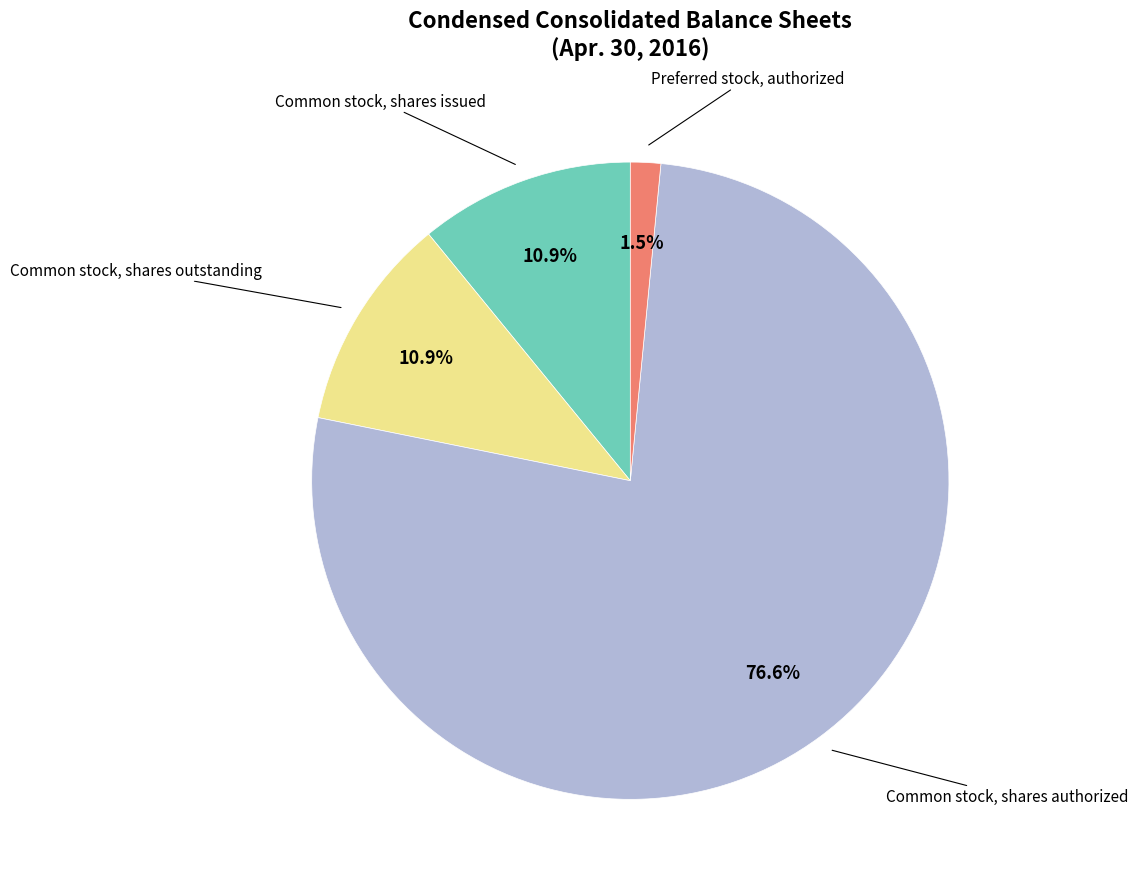

To the nearest percent, what is the difference between the largest and smallest slice percentages?

75%